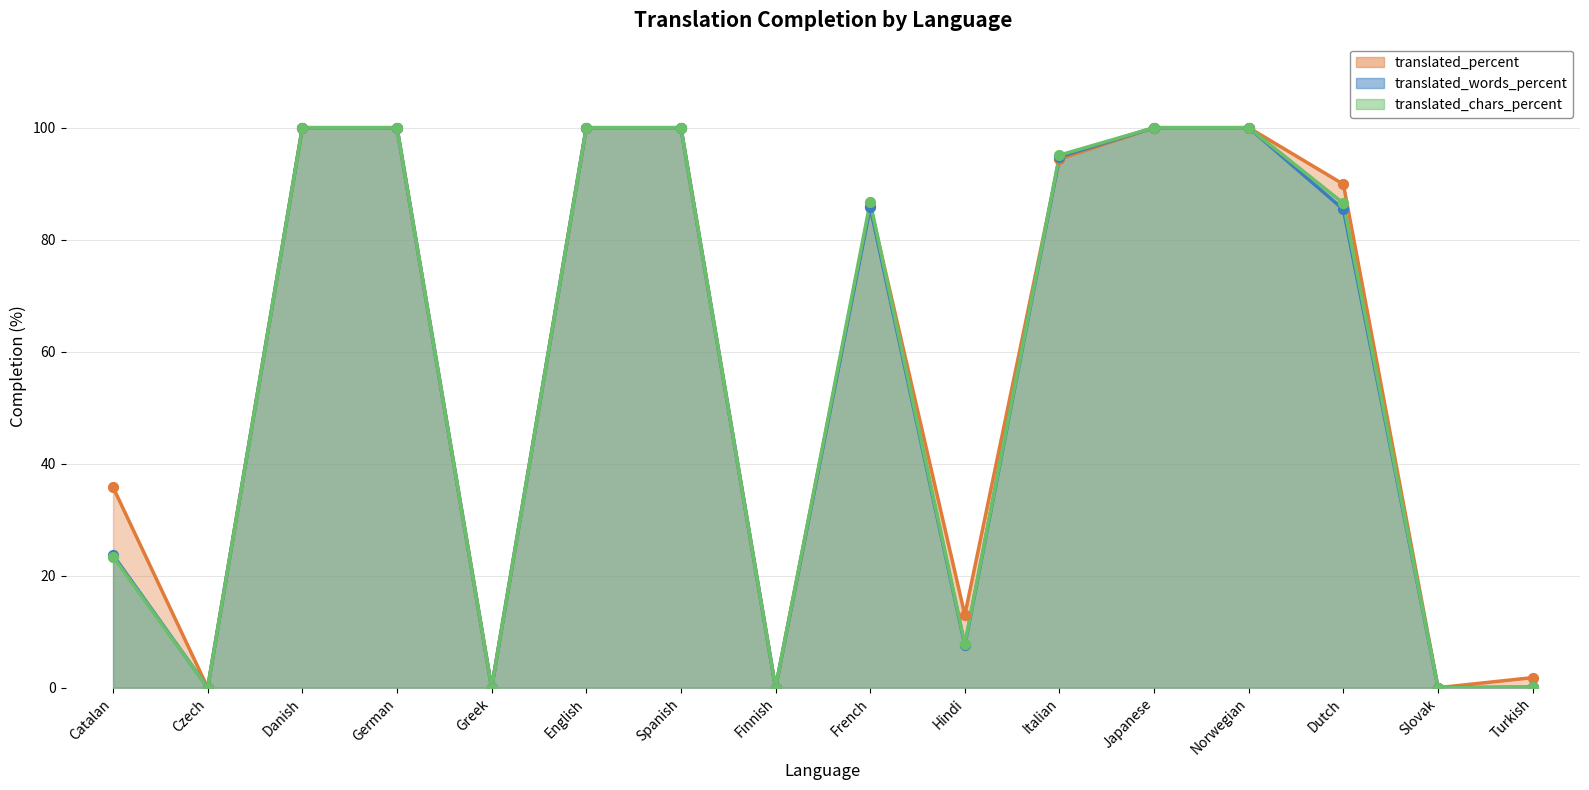

At how many categories does at least one series exceed 88?

8